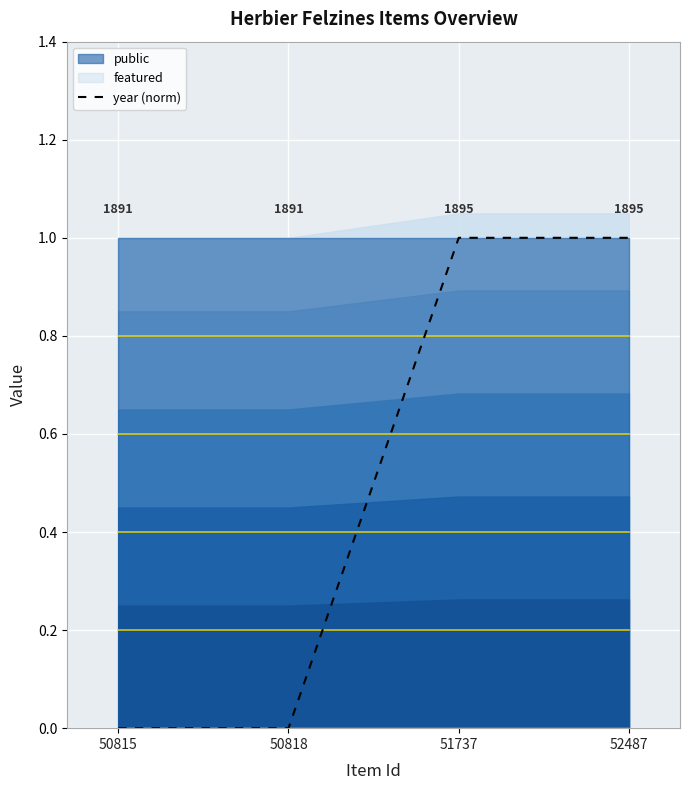

True or false: the data has more than 0 interior local peaks.

False